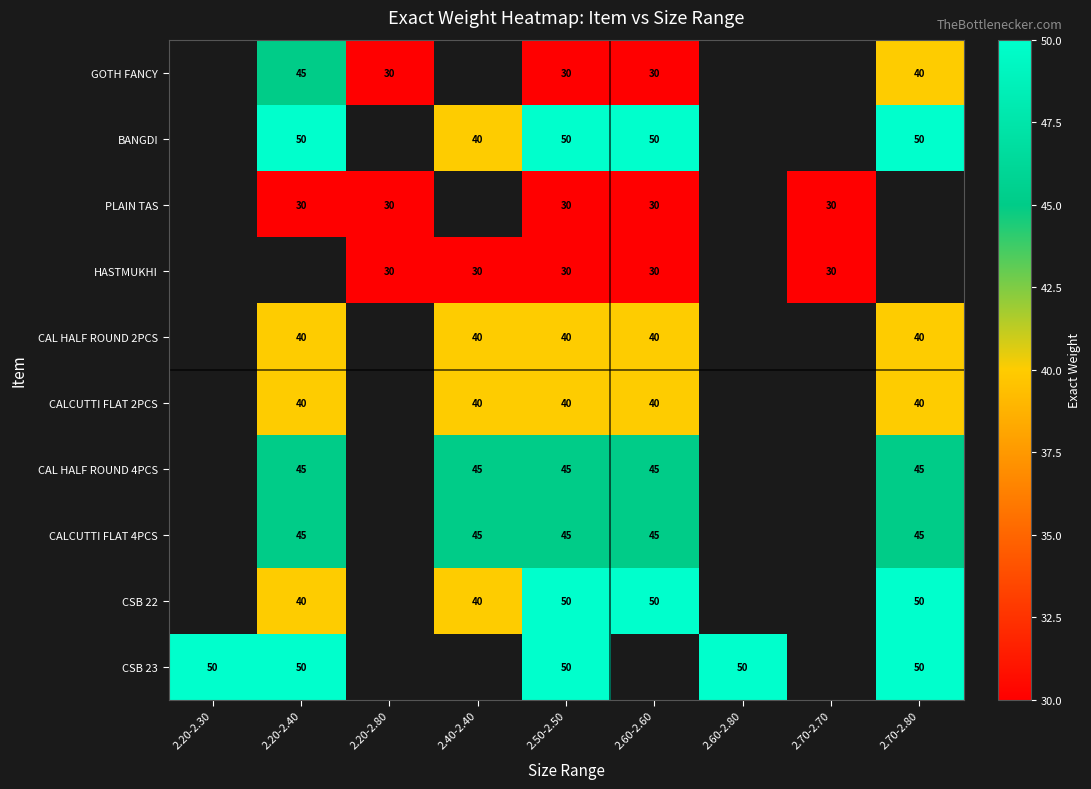

True or false: CALCUTTI FLAT 2PCS has a value of 40 at 2.20-2.40.

True